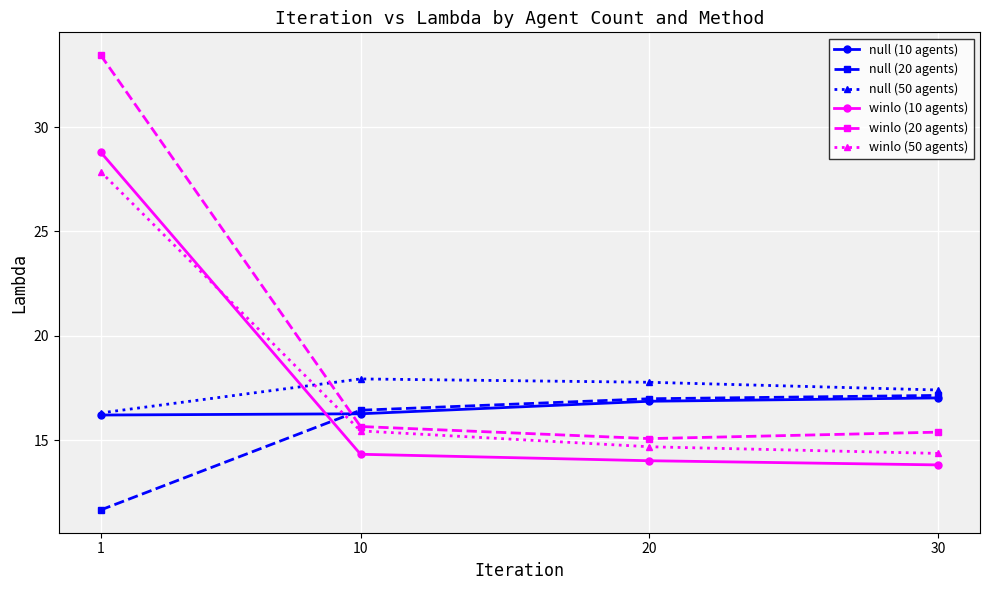

The value of winlo (20 agents) at 20 is 15.1. True or false?

True